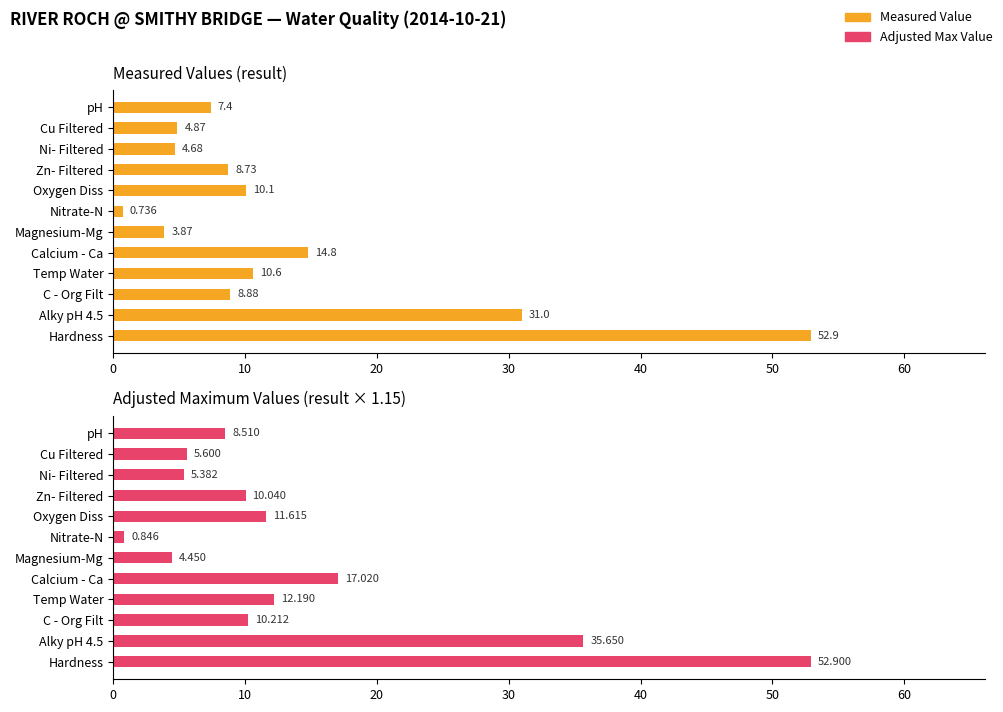

What is the minimum value for Adjusted Max Value?

0.8